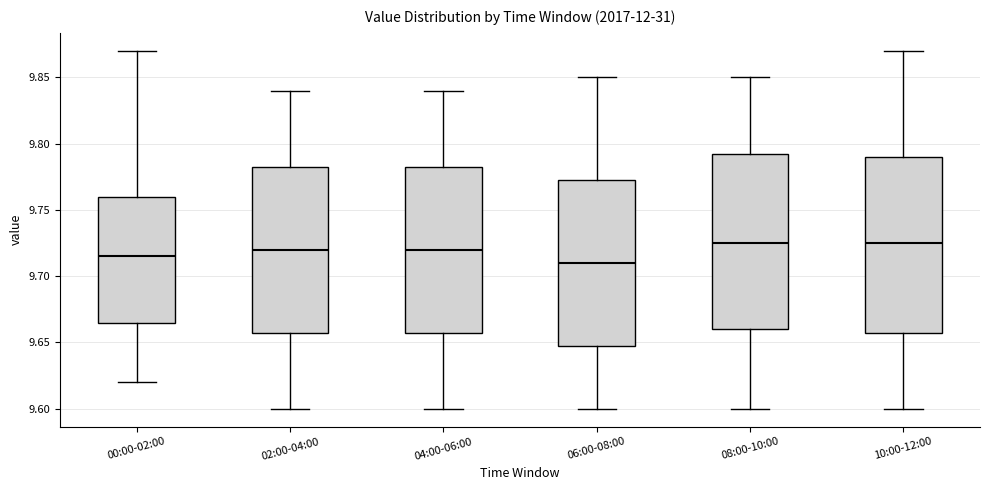

Reading left to right, read every box against the y-axis: the position of its median line, the range the box covers, and the ends of its whiskers. The values are not printed on the chart, so give them approximately, as read against the axis.

00:00-02:00: median 9.715, box 9.665 to 9.760, whiskers 9.620 to 9.870
02:00-04:00: median 9.720, box 9.660 to 9.785, whiskers 9.600 to 9.840
04:00-06:00: median 9.720, box 9.660 to 9.785, whiskers 9.600 to 9.840
06:00-08:00: median 9.710, box 9.650 to 9.775, whiskers 9.600 to 9.850
08:00-10:00: median 9.725, box 9.660 to 9.795, whiskers 9.600 to 9.850
10:00-12:00: median 9.725, box 9.660 to 9.790, whiskers 9.600 to 9.870